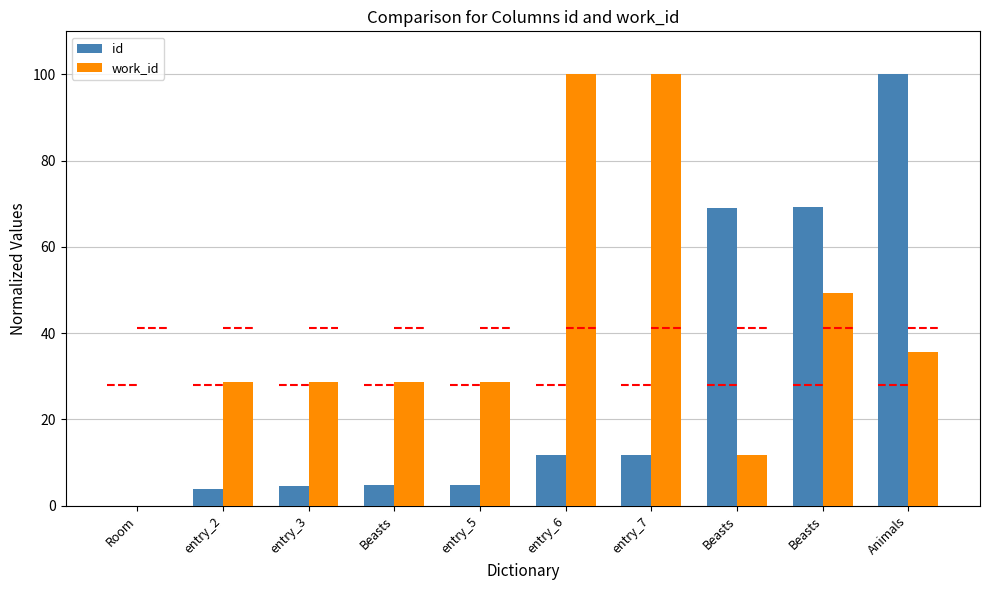

The value of work_id at entry_3 is 17.7. True or false?

False